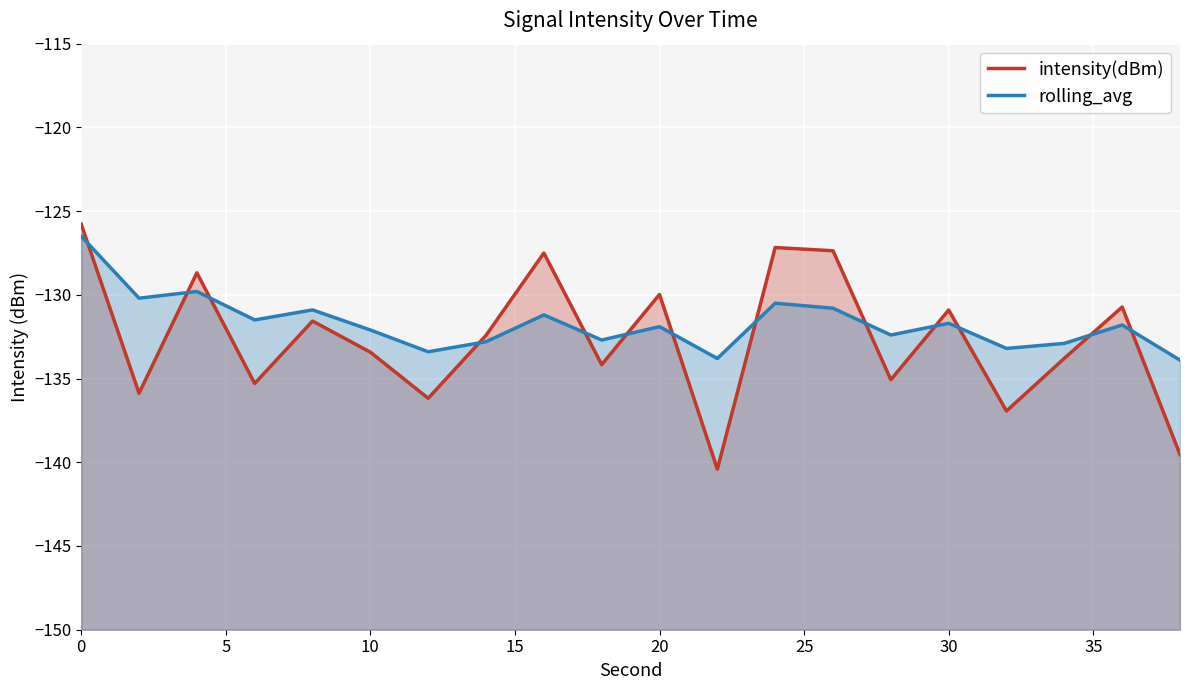

True or false: rolling_avg and intensity(dBm) intersect in this chart.

True